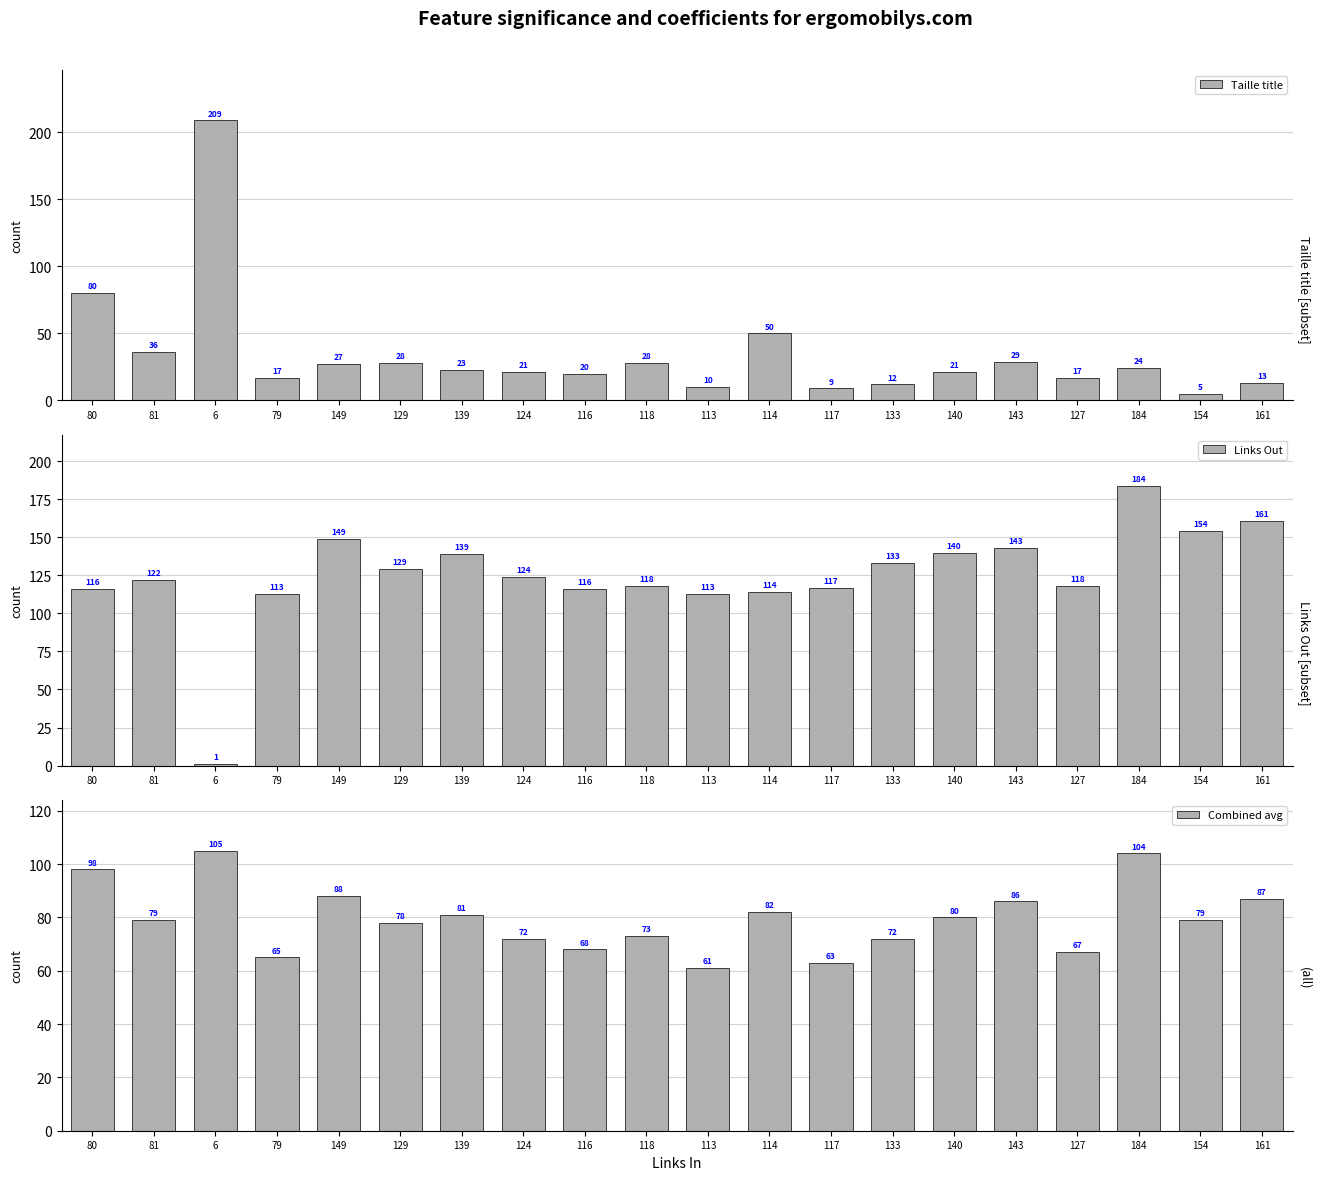

What is the label of the 18th bar from the left?

184